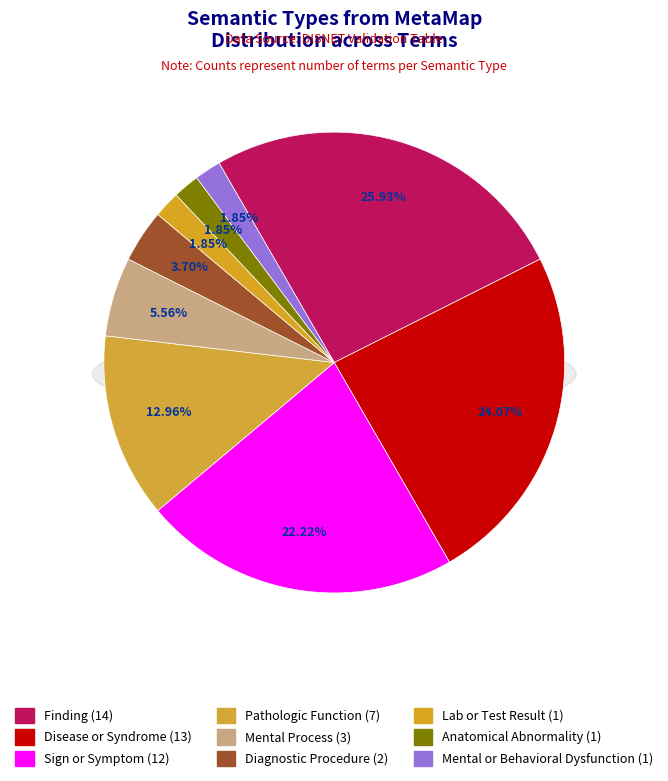

Is diap the majority of the pie?

No